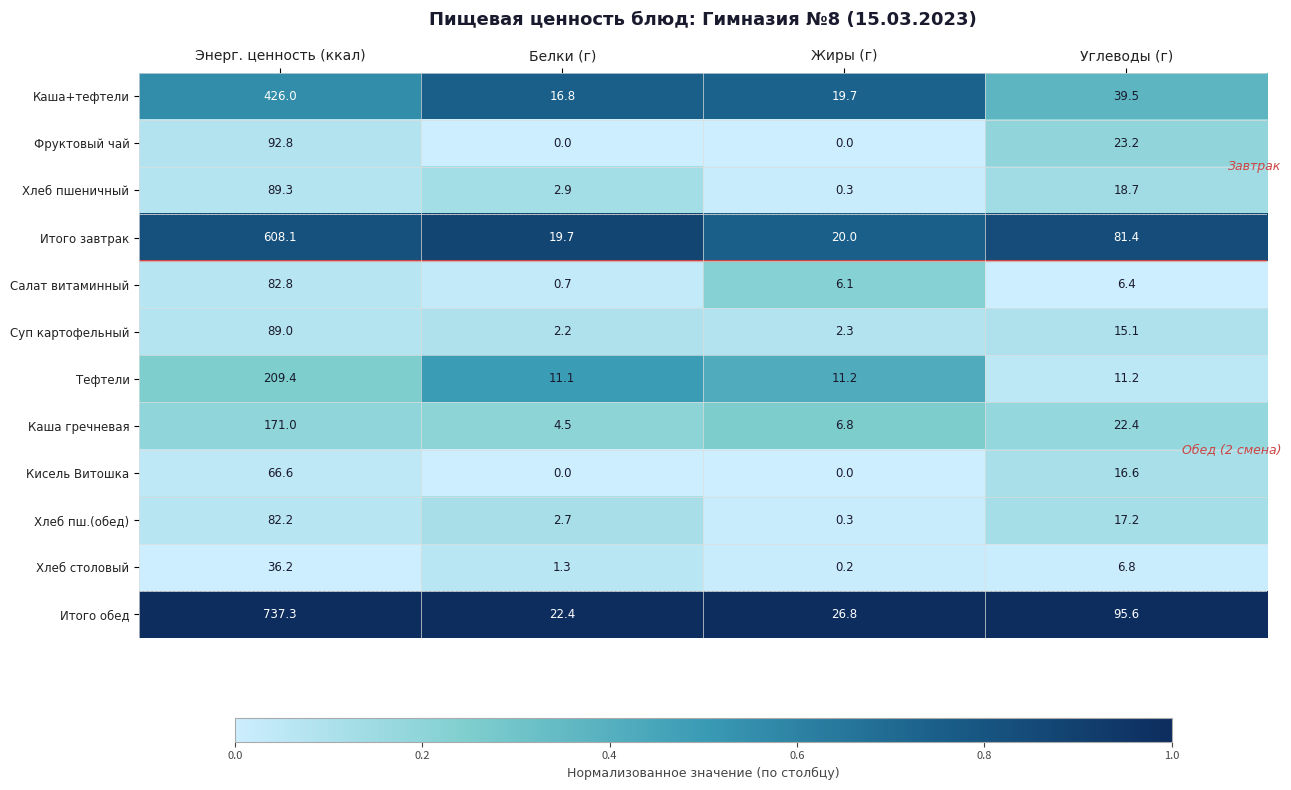

Which series changed the most between Жиры (г) and Углеводы (г)?

Итого обед